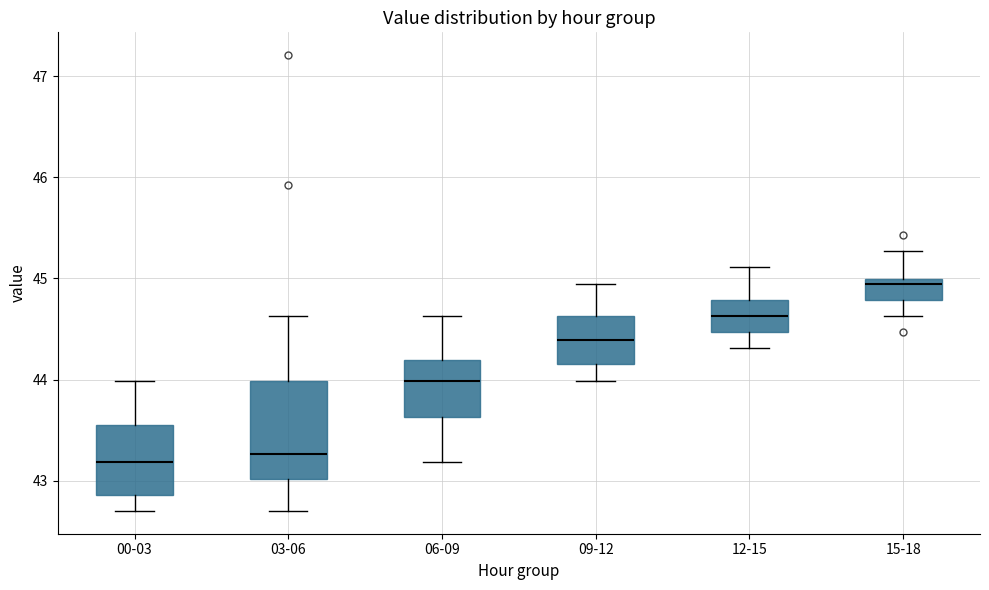

Comparing the boxes themselves (not the whiskers), which one is the tallest?

03-06